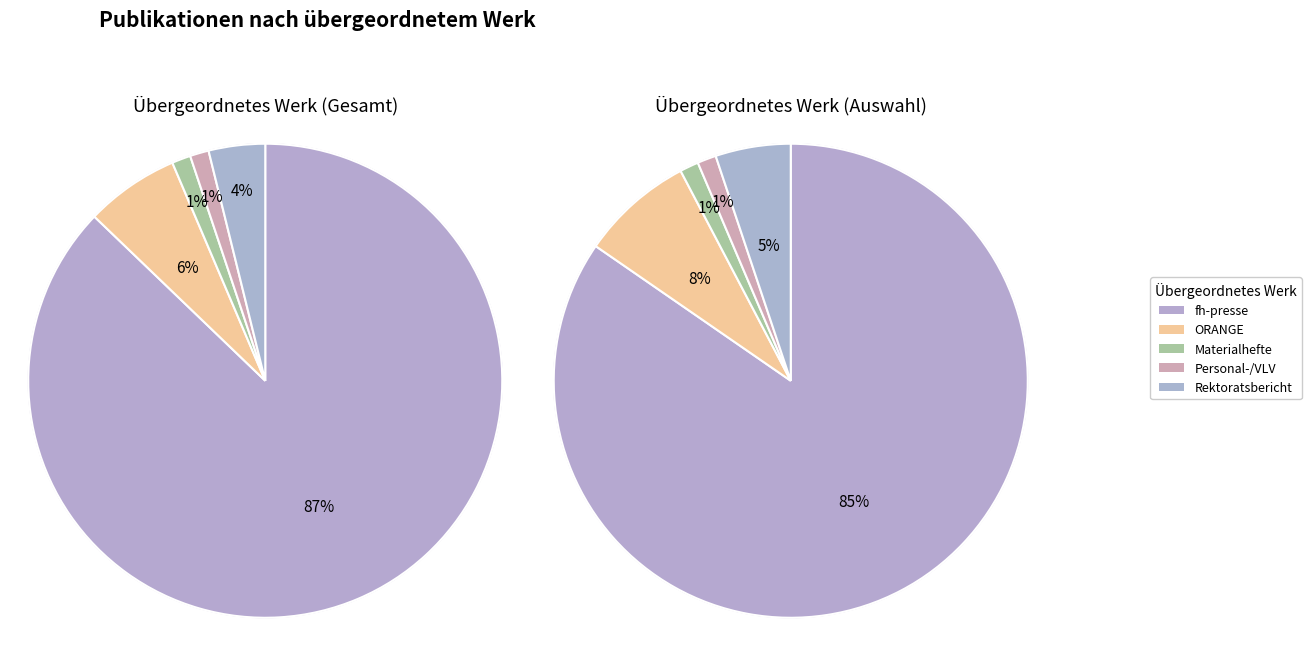

Is it true that Personal- und Vorlesungsverzeichnis is 1% of the pie?

True